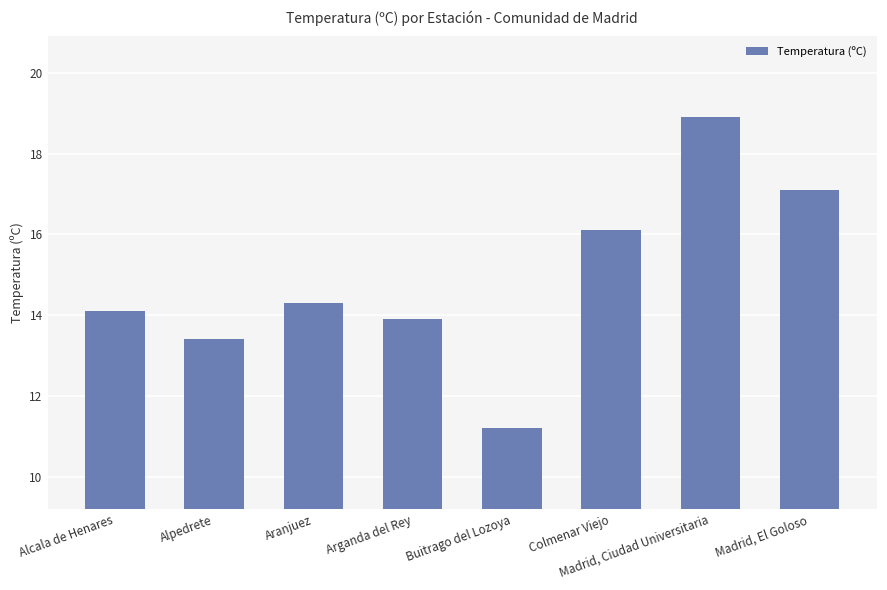

Are the bars grouped side by side (vs. stacked)?

No